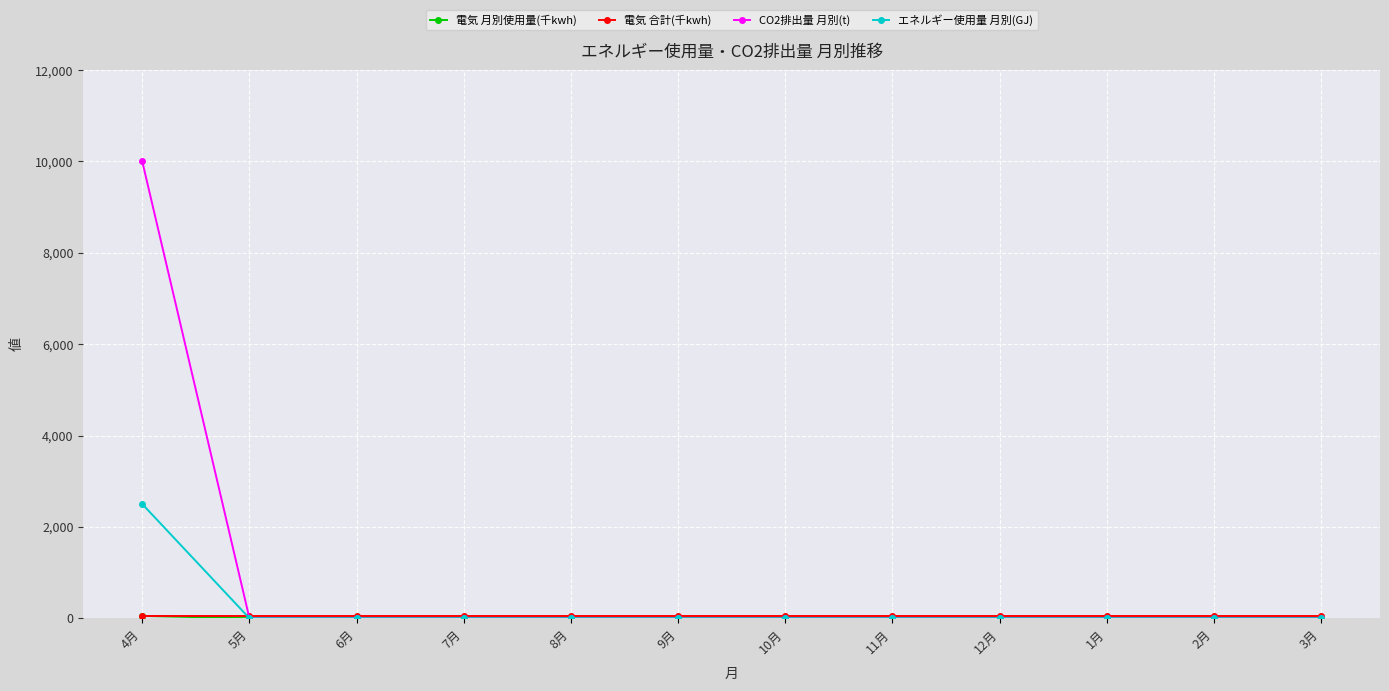

How many data points does each series have?

12